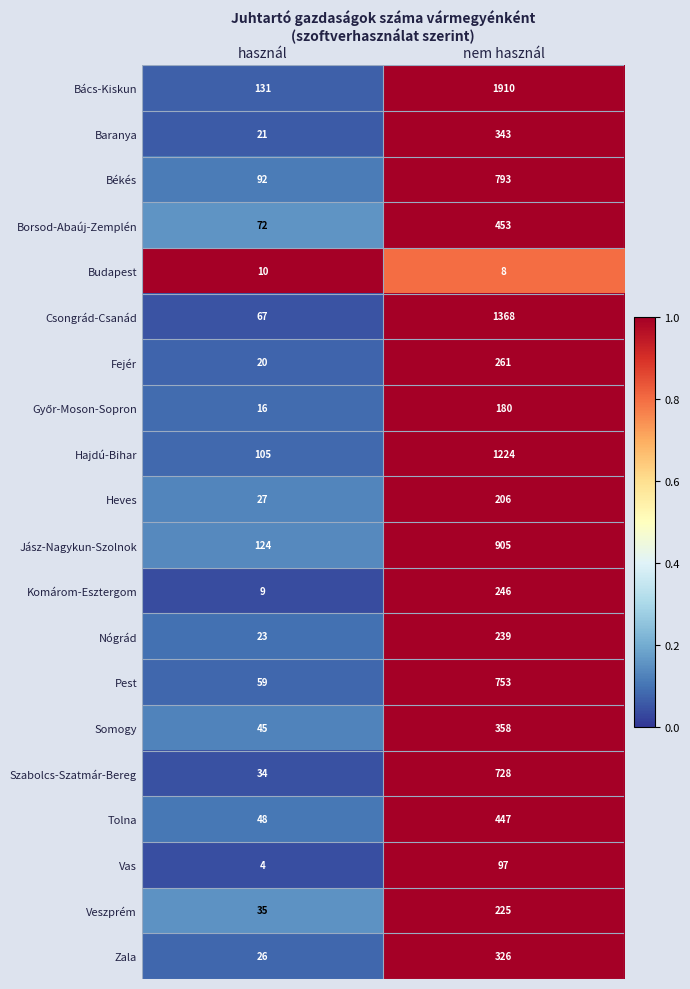

What is the highest value of the Békés series?

793